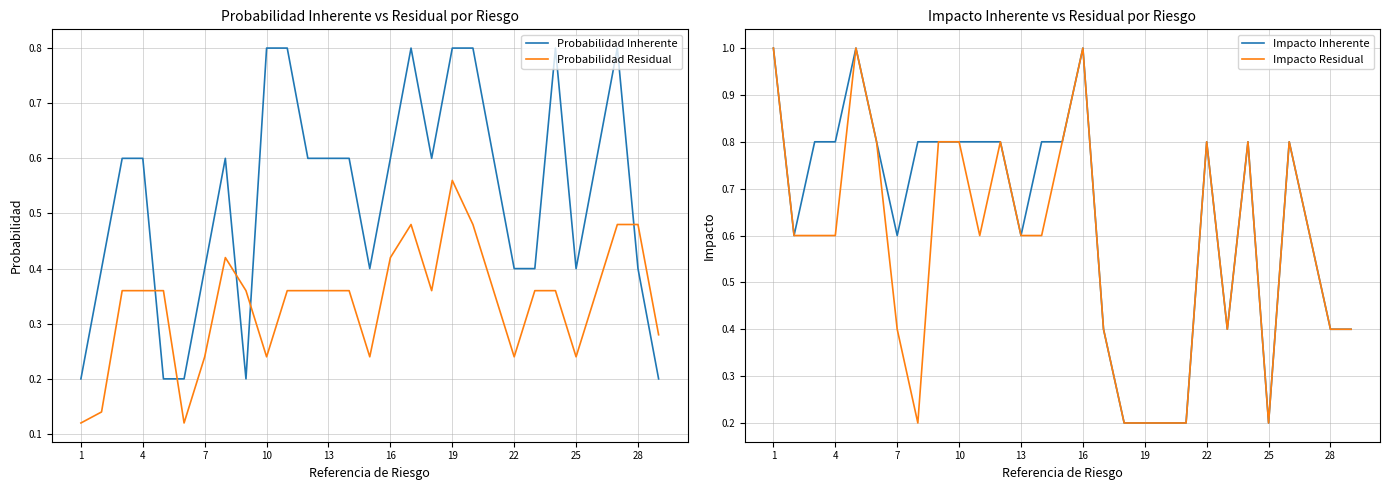

Rank the series by their maximum value, from highest to lowest.

Impacto Inherente, Impacto Residual, Probabilidad Inherente, Probabilidad Residual